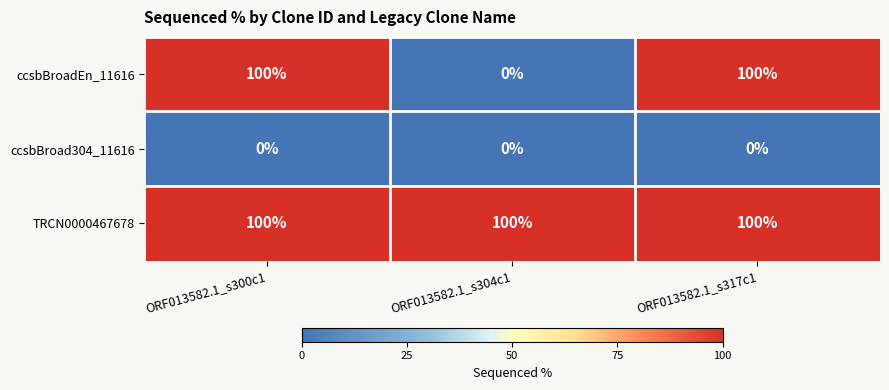

Which series has the widest spread of values?

ccsbBroadEn_11616